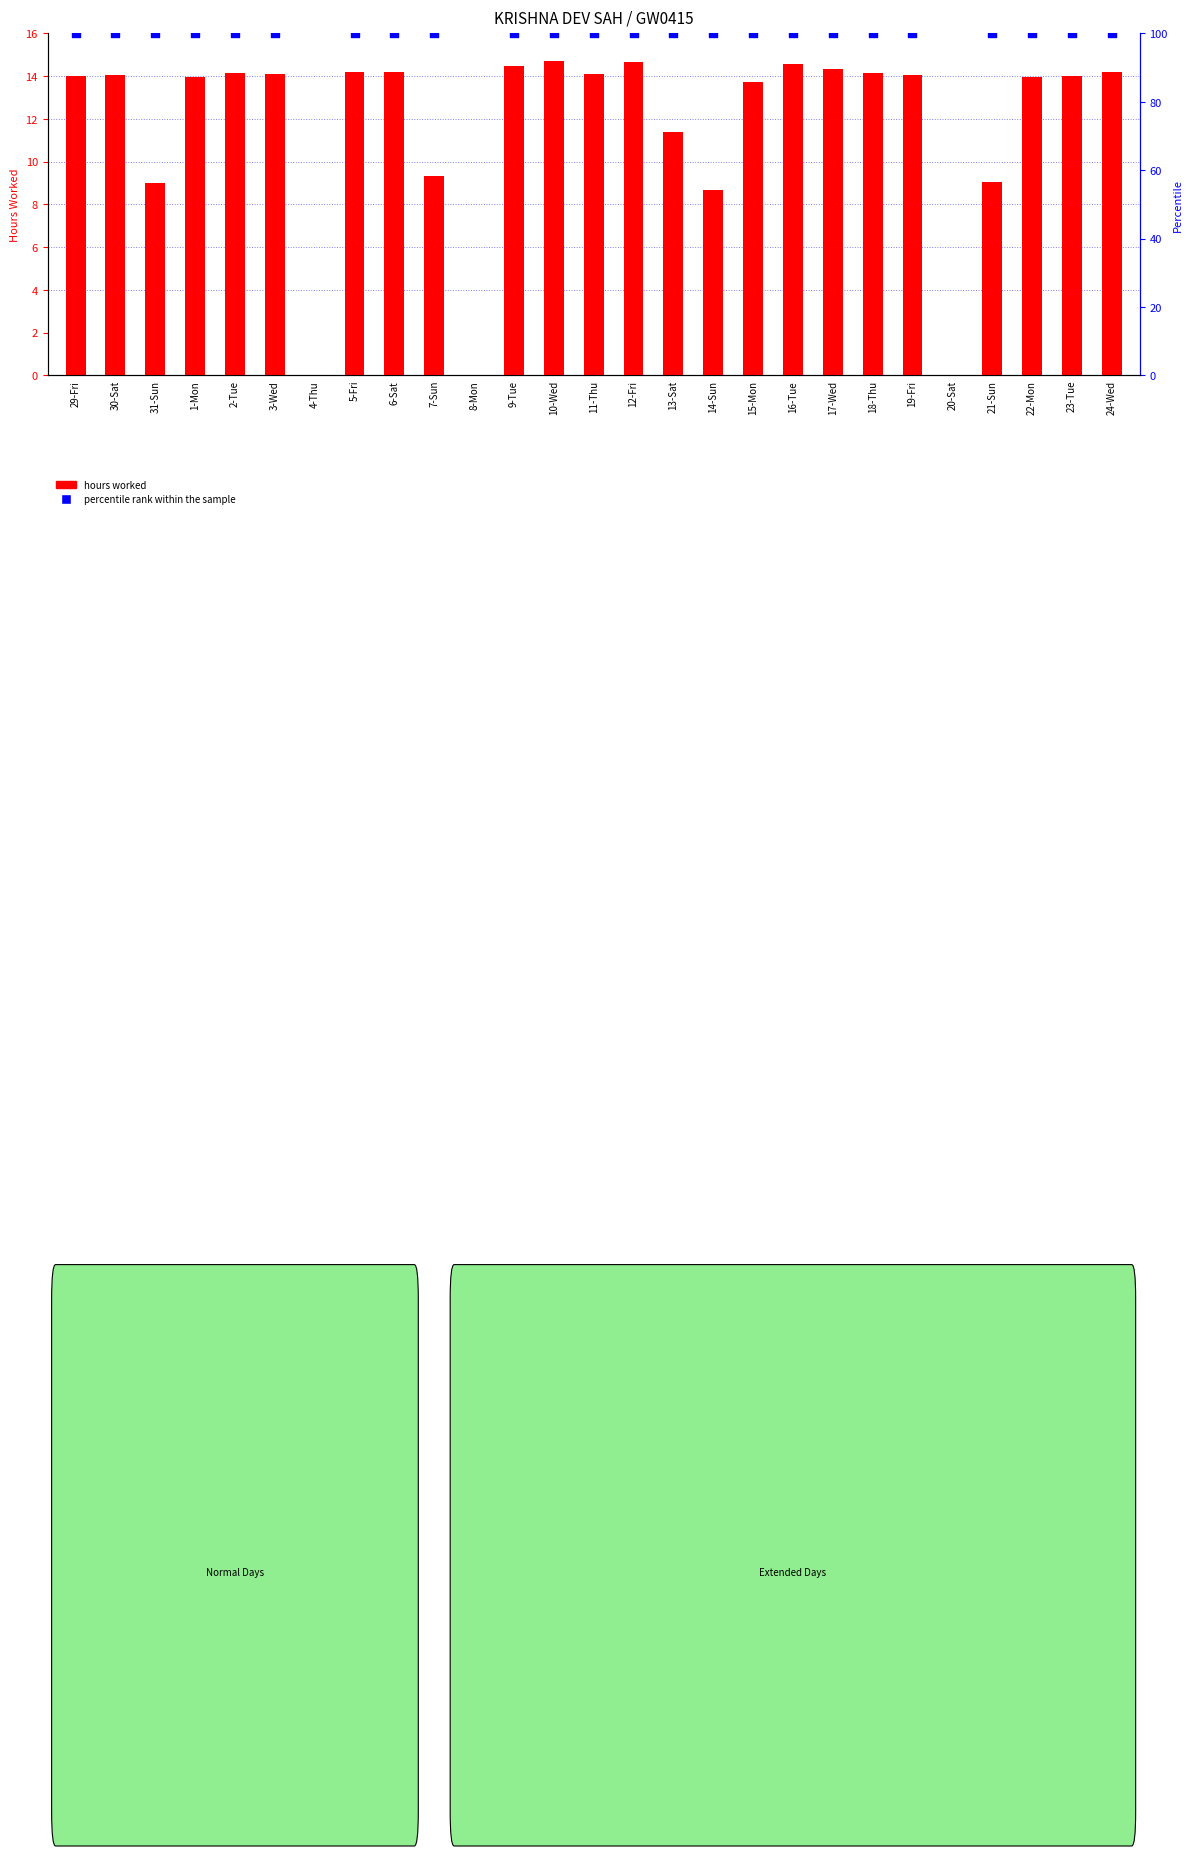

Which has a higher value, 21-Sun or 5-Fri?

5-Fri